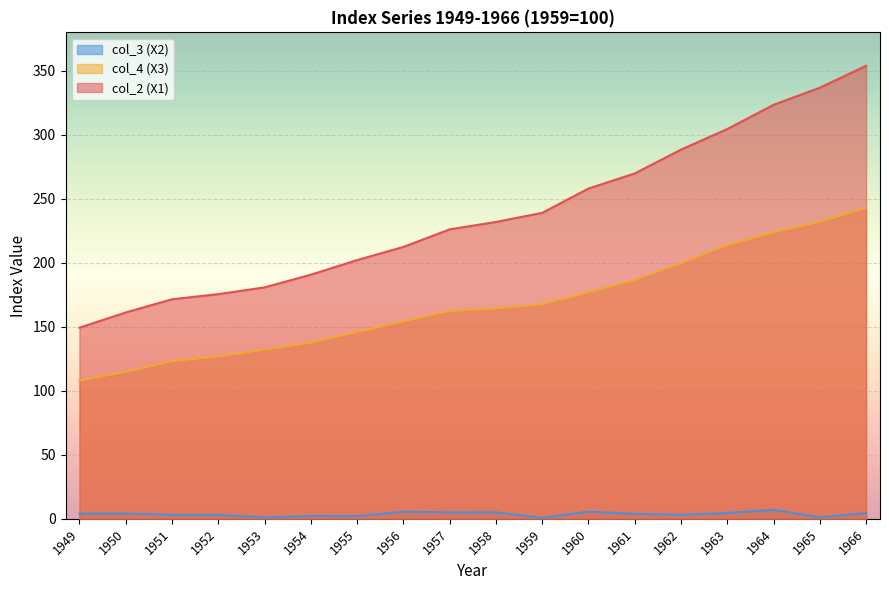

True or false: col_4 (X3) has more than 1 interior local peaks.

False